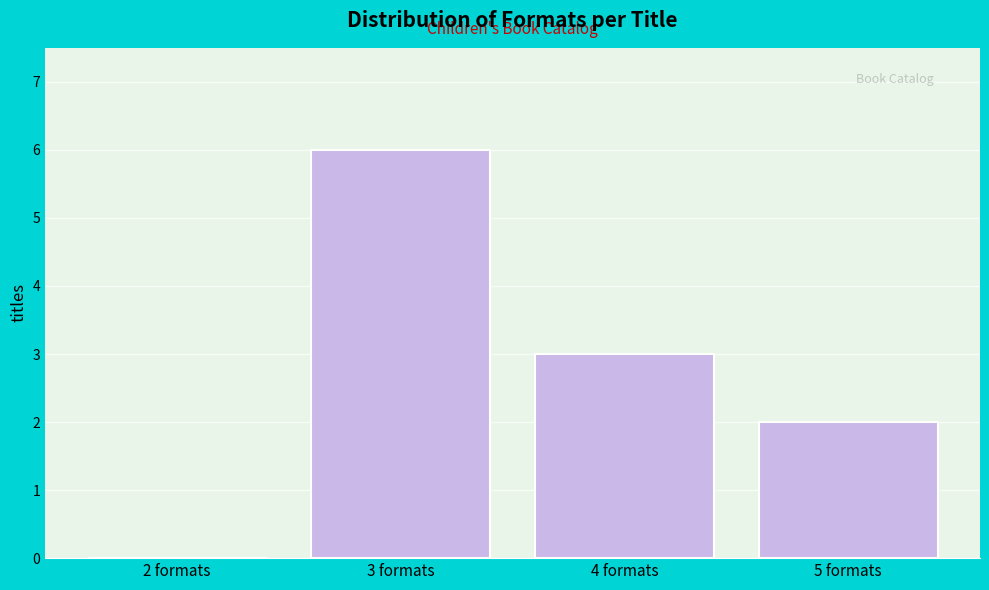

Reading left to right, extract all data points from this chart.

2 formats=0	3 formats=6	4 formats=3	5 formats=2